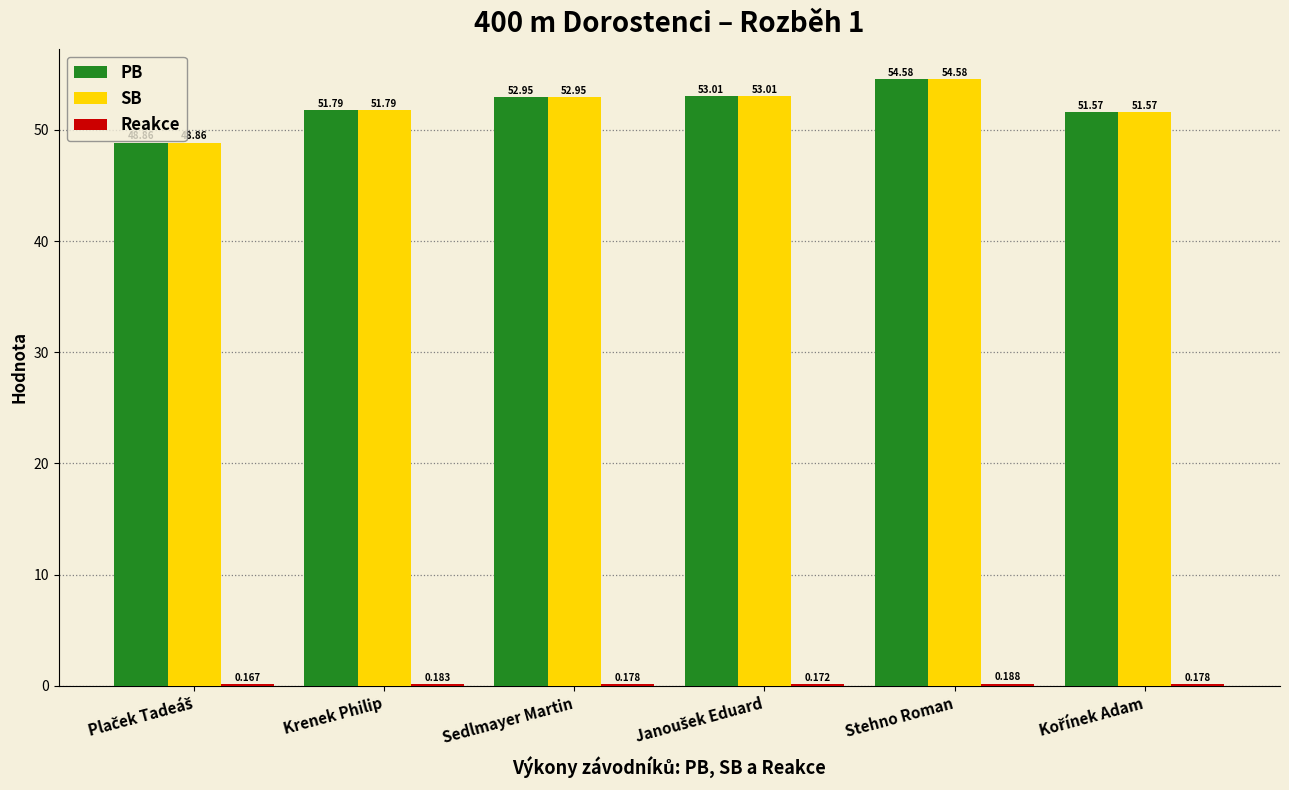

Does the chart contain stacked bars?

No